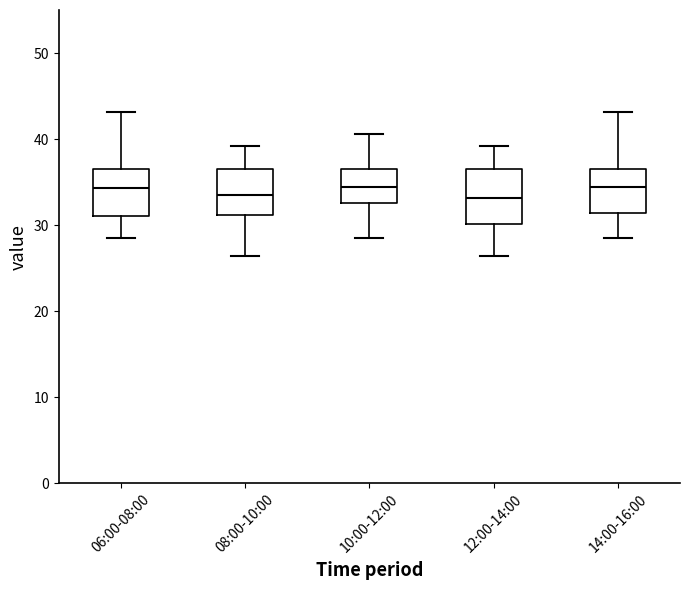

Reading left to right, read every box against the y-axis: the position of its median line, the range the box covers, and the ends of its whiskers. The values are not printed on the chart, so give them approximately, as read against the axis.

06:00-08:00: median 34, box 31 to 37, whiskers 28 to 43
08:00-10:00: median 33, box 31 to 37, whiskers 26 to 39
10:00-12:00: median 34, box 33 to 37, whiskers 28 to 41
12:00-14:00: median 33, box 30 to 37, whiskers 26 to 39
14:00-16:00: median 34, box 31 to 37, whiskers 28 to 43